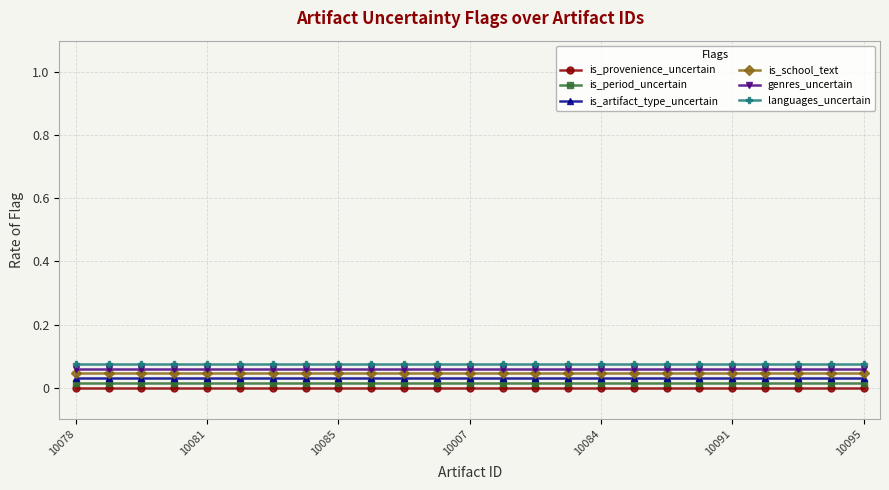

What are all the series names shown in the legend?

is_provenience_uncertain, is_period_uncertain, is_artifact_type_uncertain, is_school_text, genres_uncertain, languages_uncertain